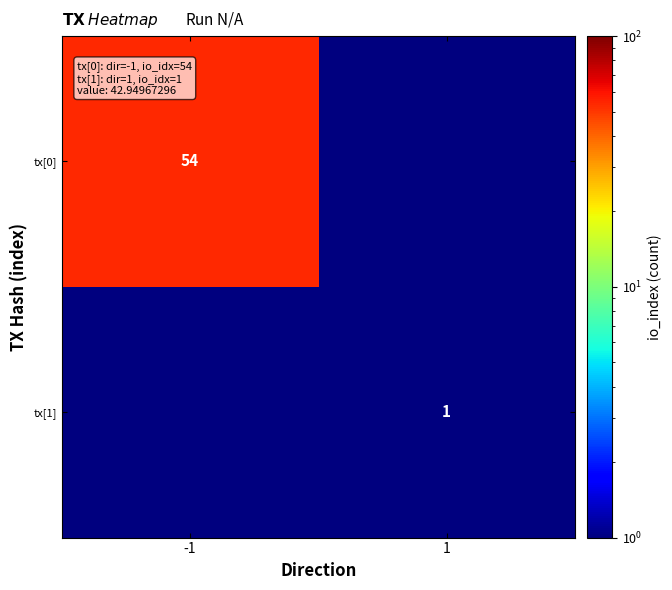

True or false: tx[0] has a value of 54.0 at -1.

True